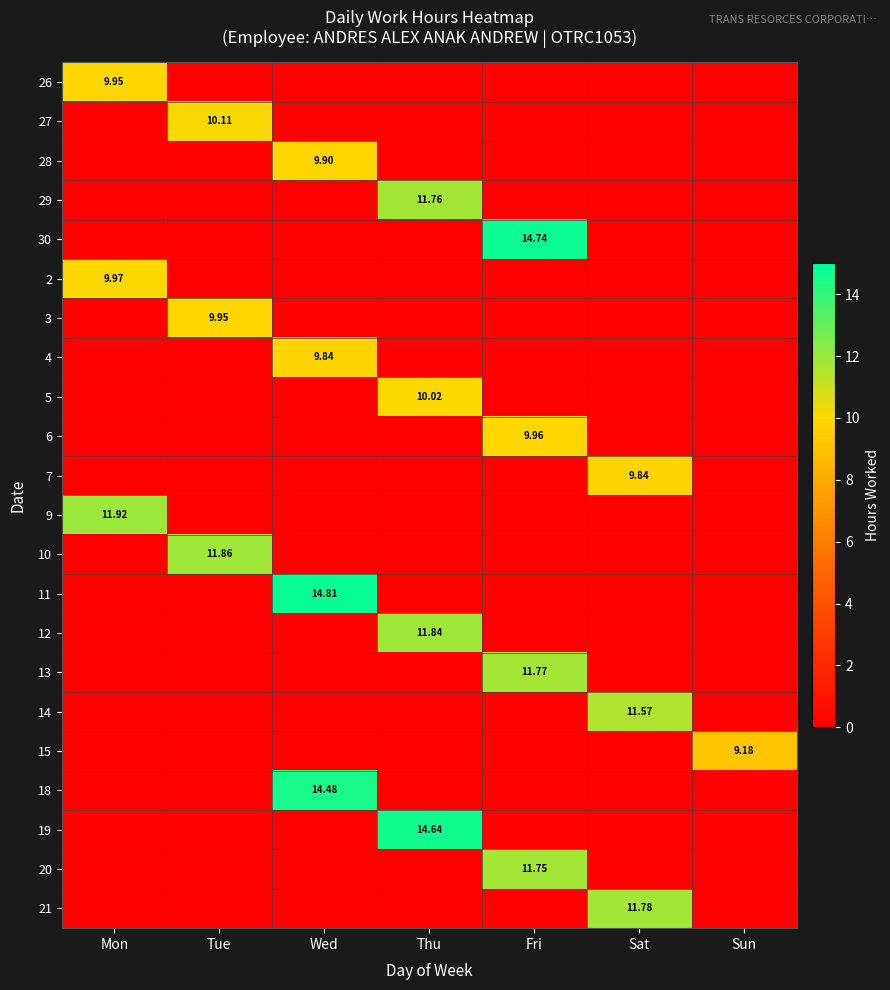

Which series has the largest total across all categories?

11